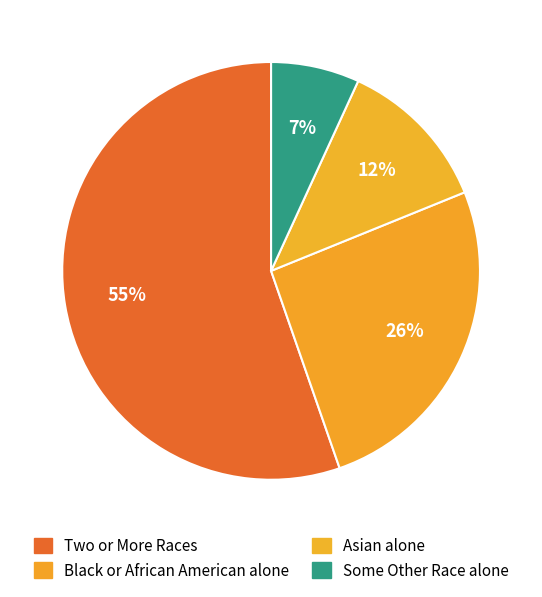

Count the number of slices in the pie.

4